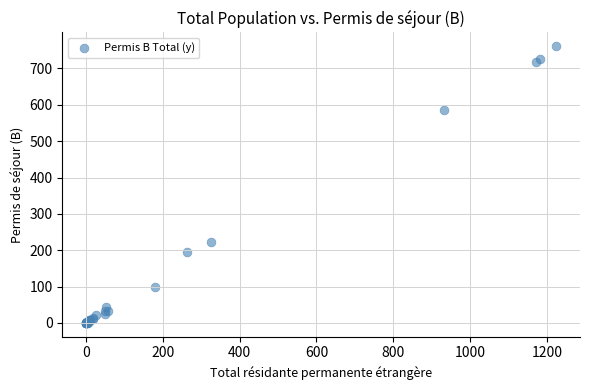

What Y value in the scatter plot is closest to 380?

223